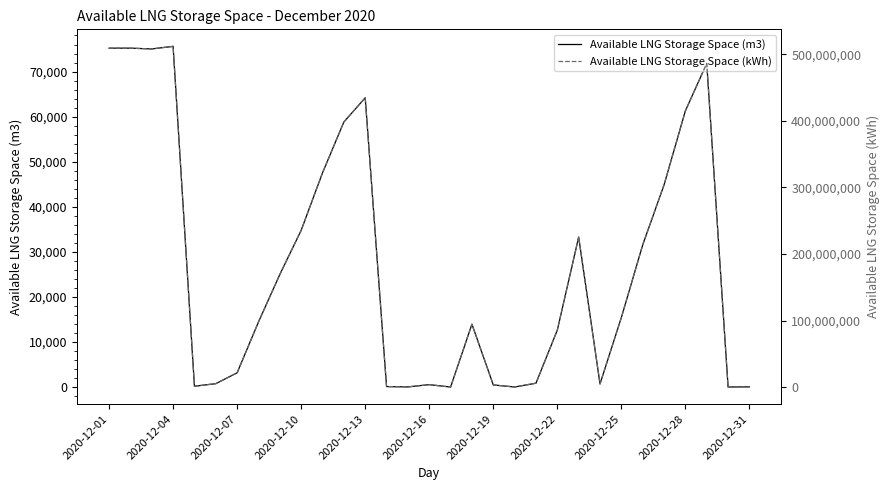

Is the value of Available LNG Storage Space (kWh) at 13 greater than the value of Available LNG Storage Space (m3) at 20?

Yes